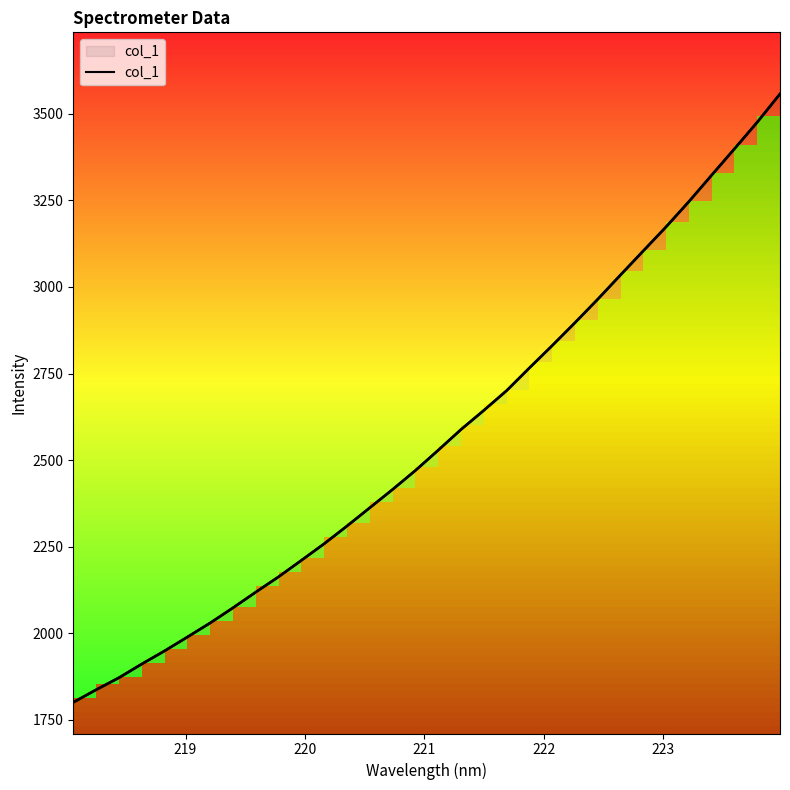

How many lines are shown in the chart?

1